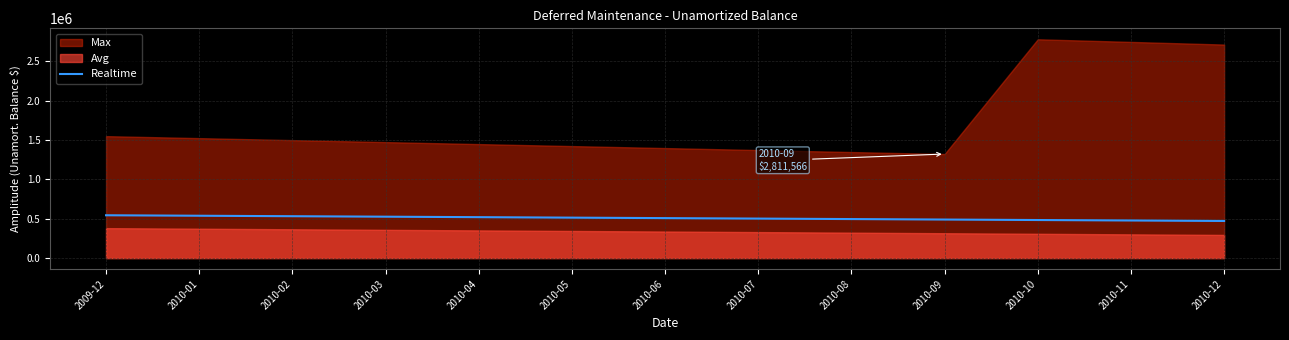

Where is the data nearest to the value 507358?

2010-06